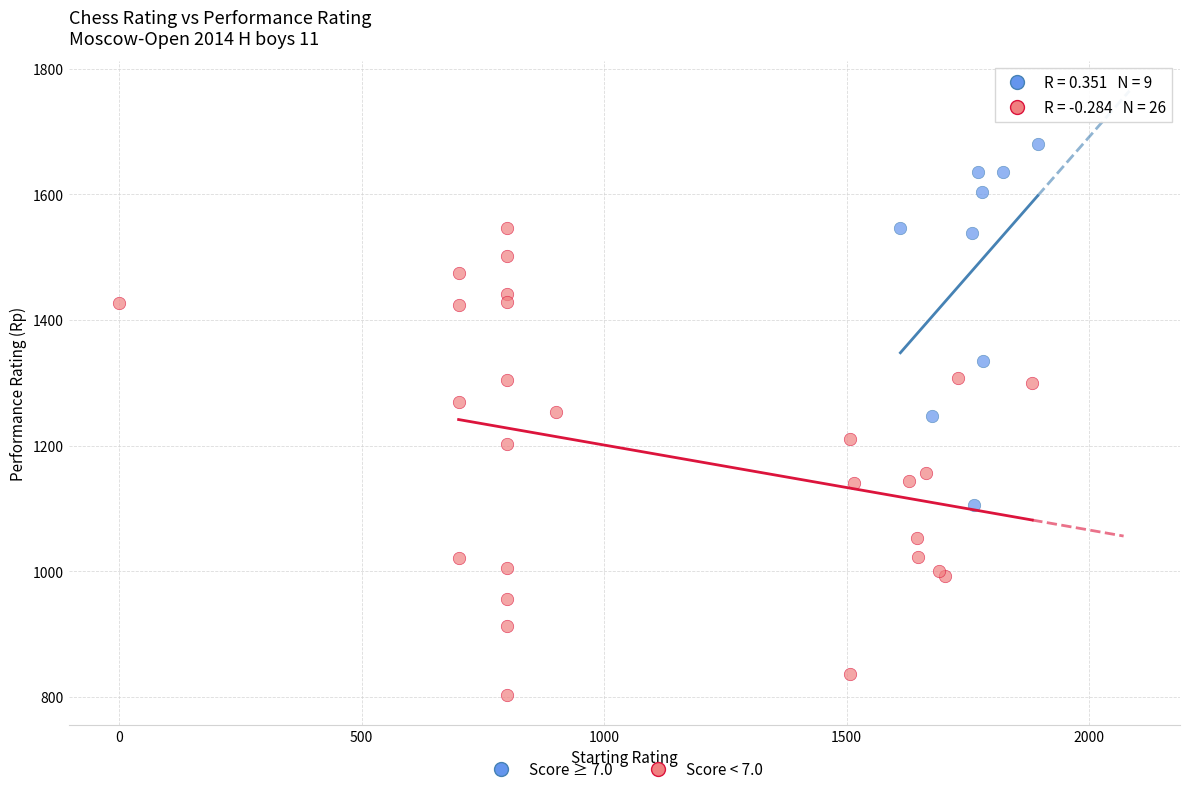

Which series has the widest spread of Y values?

Score < 7.0